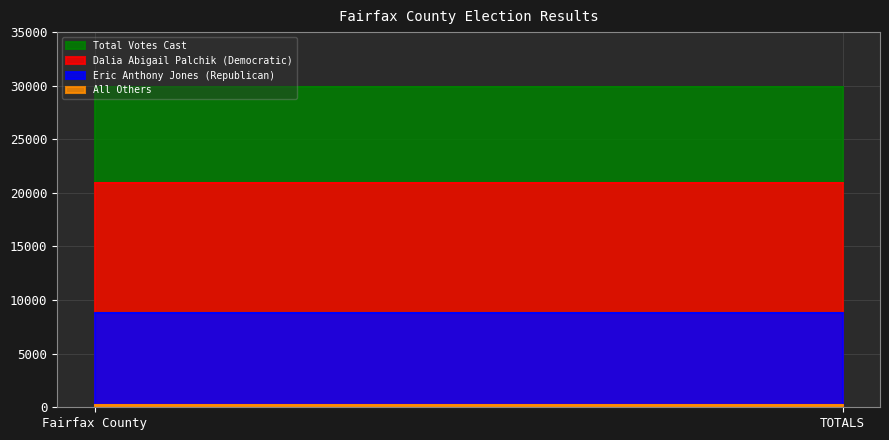

Reading left to right, what are all the values shown in this chart?

Dalia Abigail Palchik (Democratic): Fairfax County=20901	TOTALS=20901
Eric Anthony Jones (Republican): Fairfax County=8750	TOTALS=8750
All Others: Fairfax County=194	TOTALS=194
Total Votes Cast: Fairfax County=29845	TOTALS=29845